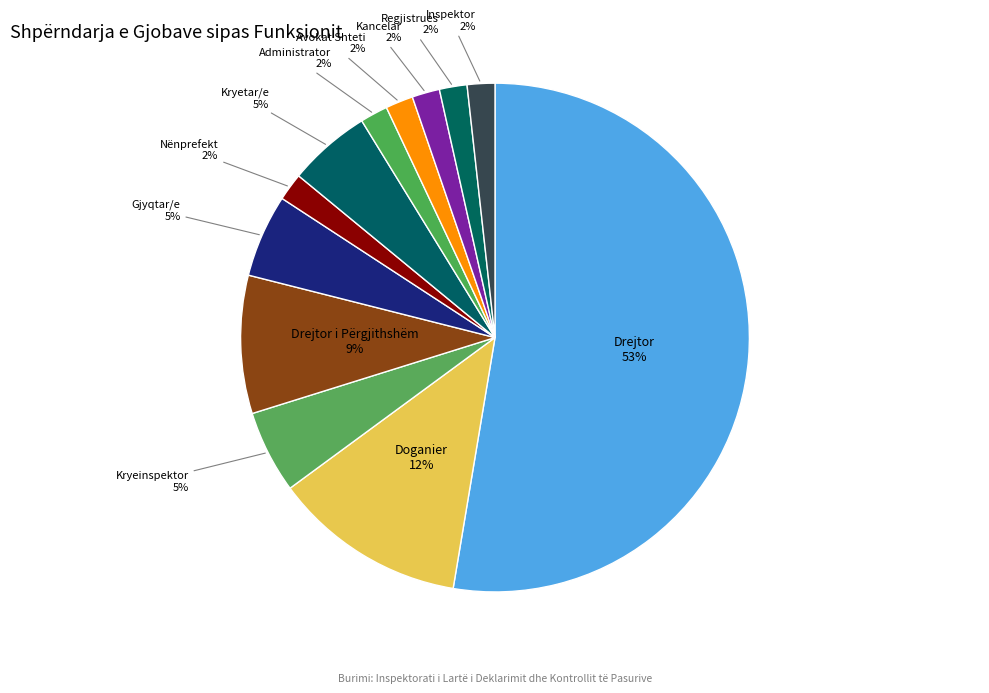

Which has a higher value, Doganier or Regjistrues?

Doganier